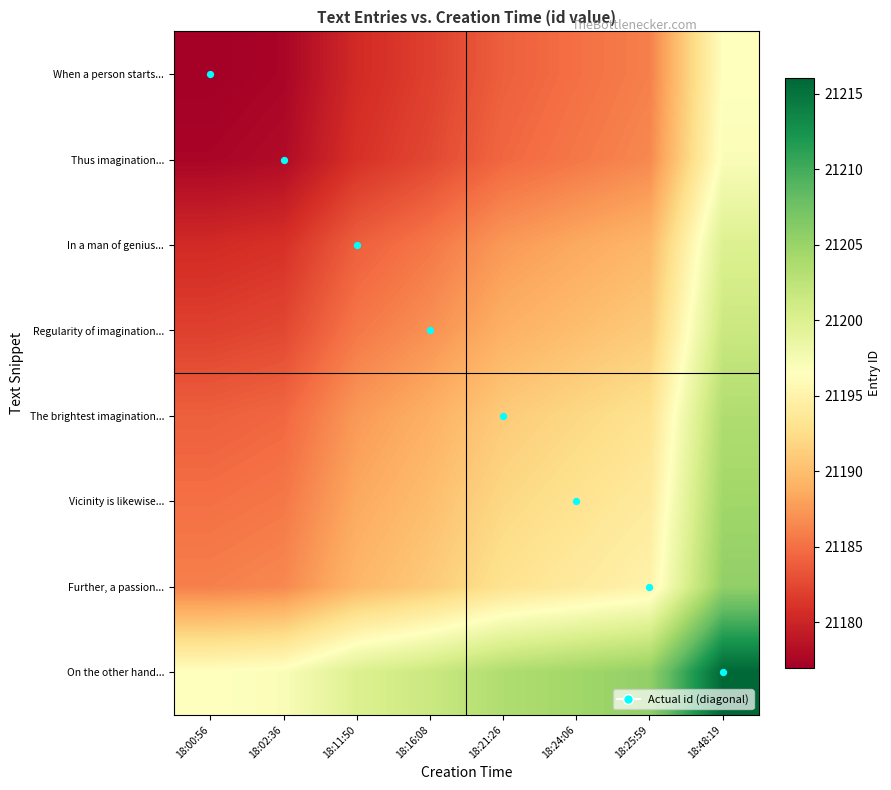

Rank the series at 18:00:56 from lowest to highest value.

When a person starts..., Thus imagination..., In a man of genius..., Regularity of imagination..., The brightest imagination..., Vicinity is likewise..., Further, a passion..., On the other hand...